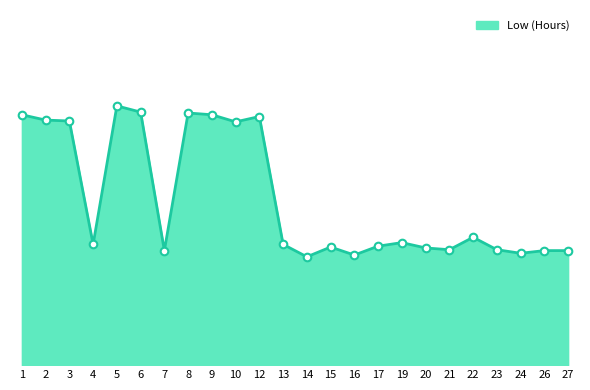

What is the ratio of the value at 17 to the value at 10?

0.9